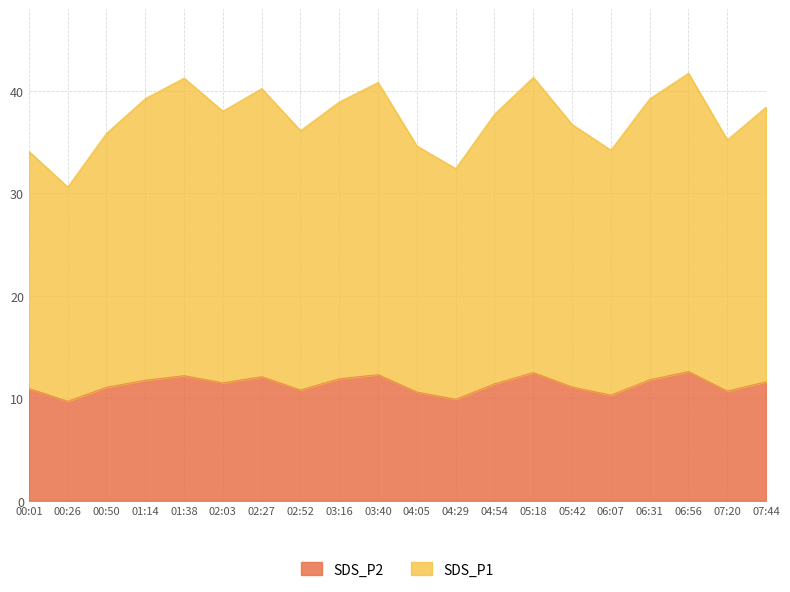

At which category does SDS_P1 reach its first local peak?

01:38